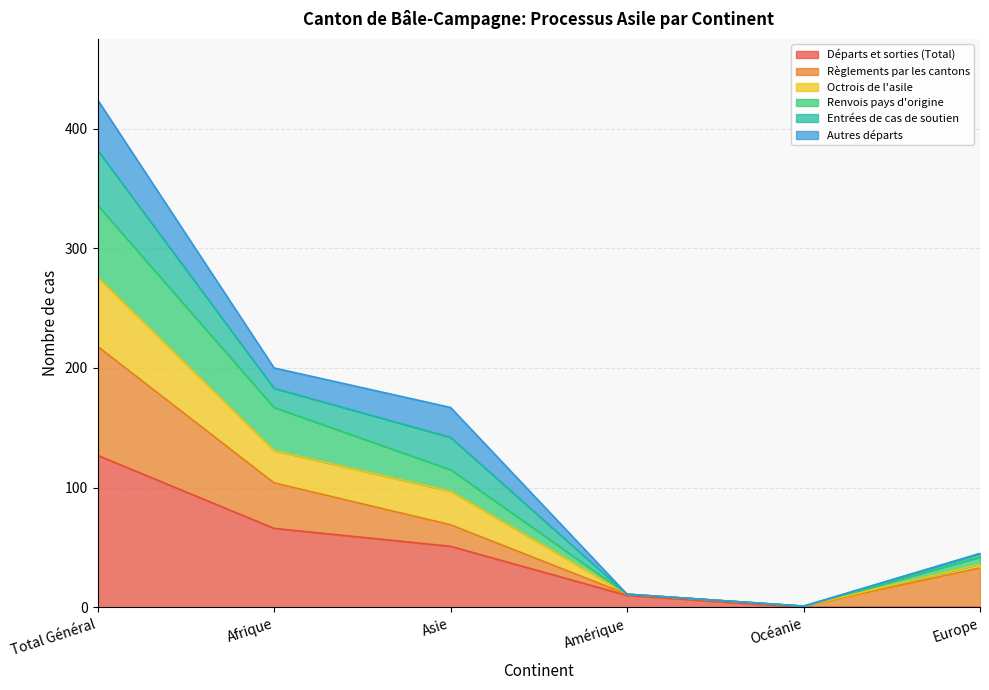

Is it true that Départs et sorties (Total) equals 24 at Asie?

False